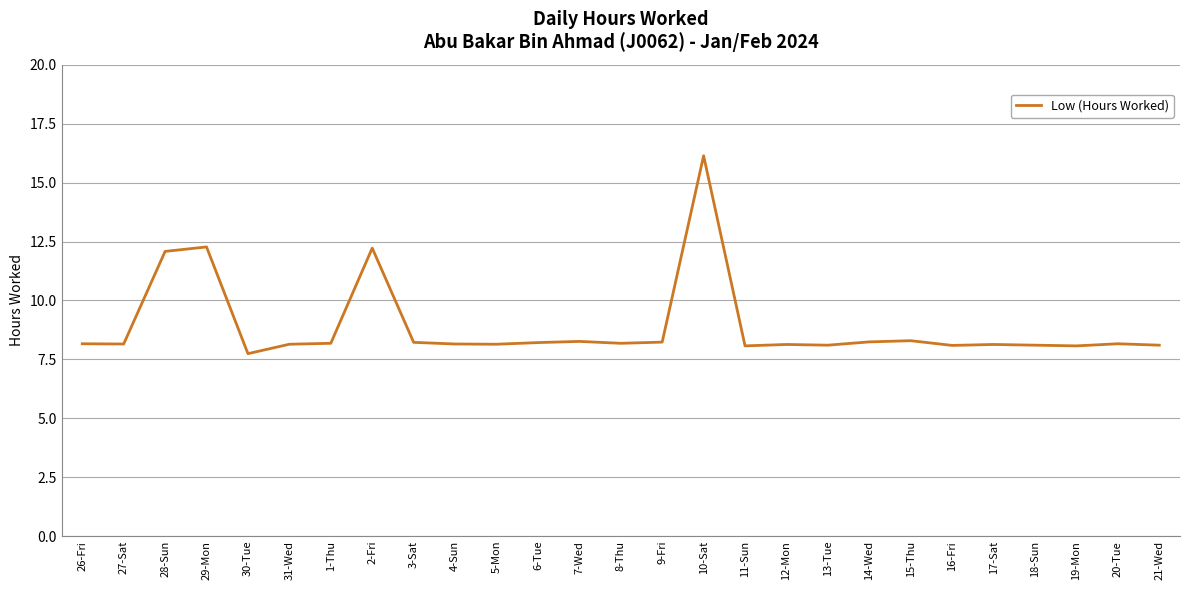

True or false: there are more than 2 points higher than both neighbors.

True